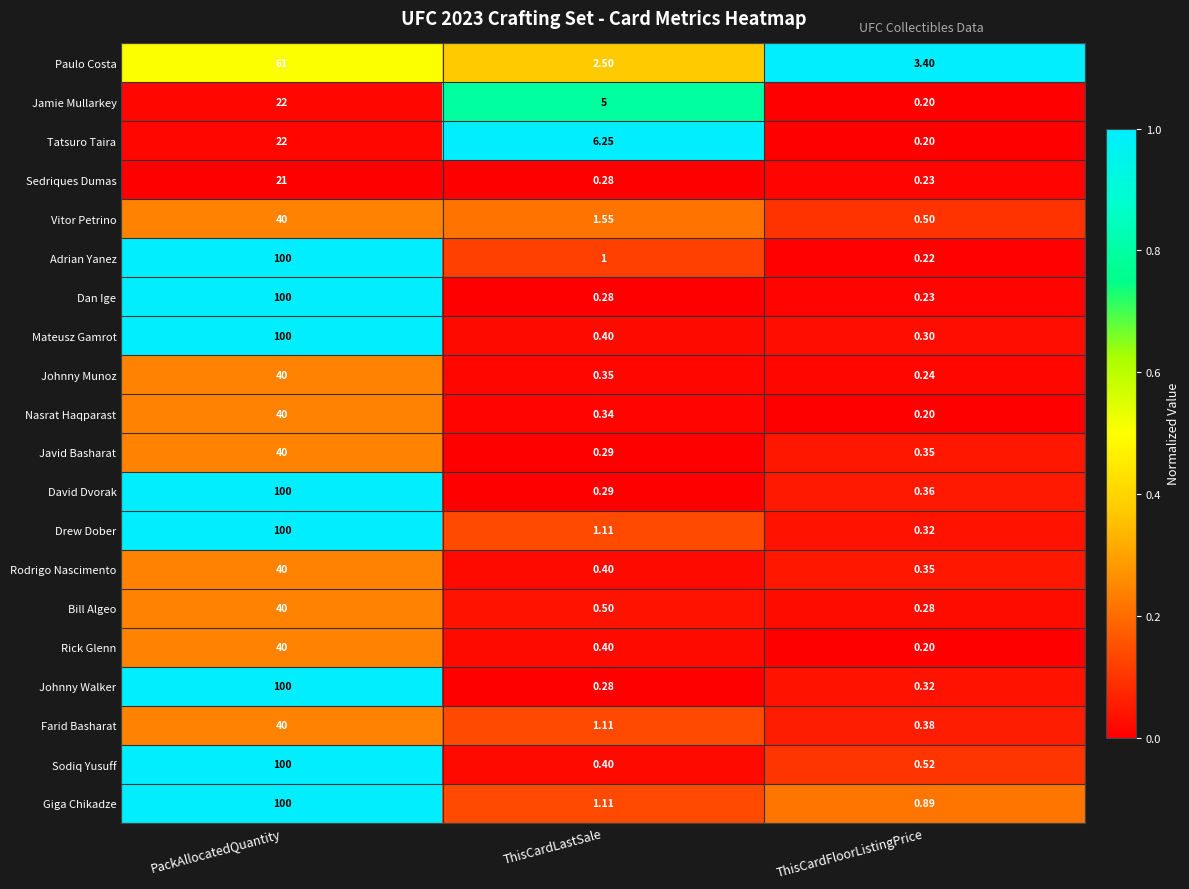

Which series has the widest spread of values?

Adrian Yanez